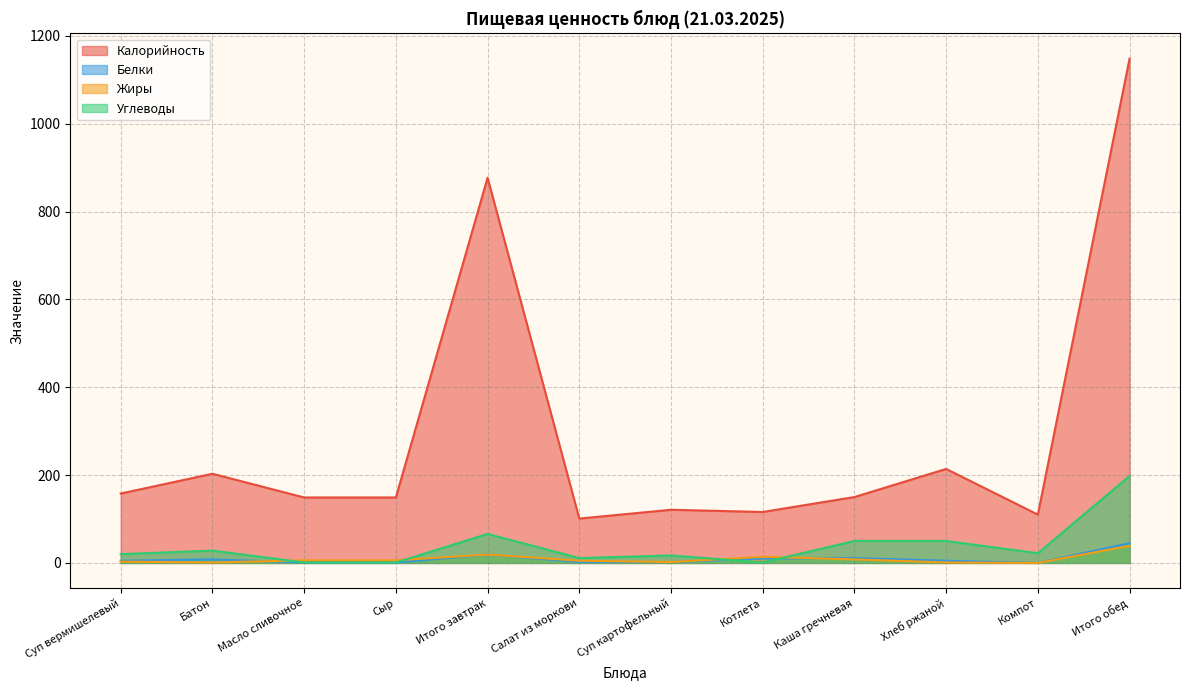

True or false: Жиры has a value of 16 at Итого обед.

False